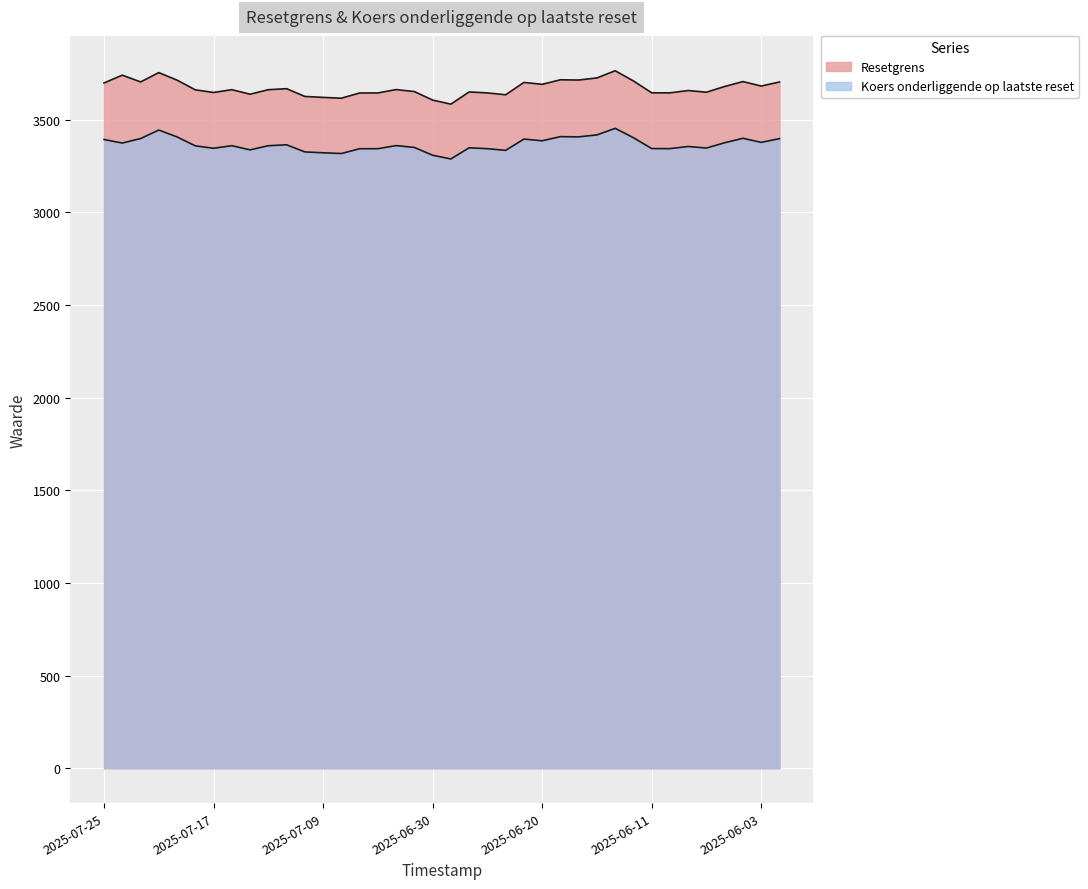

Reading left to right, transcribe all the data shown in this chart.

Resetgrens: 2025-07-25=3697.8	2025-07-24=3739.9	2025-07-23=3703.4	2025-07-22=3753.6	2025-07-21=3713.0	2025-07-18=3660.5	2025-07-17=3646.4	2025-07-16=3661.4	2025-07-15=3637.0	2025-07-14=3661.4	2025-07-11=3666.8	2025-07-10=3625.0	2025-07-09=3619.9	2025-07-08=3615.4	2025-07-07=3643.7	2025-07-03=3643.8	2025-07-02=3662.1	2025-07-01=3651.3	2025-06-30=3605.4	2025-06-27=3583.5	2025-06-26=3649.3	2025-06-25=3644.0	2025-06-24=3634.0	2025-06-23=3700.6	2025-06-20=3690.4	2025-06-18=3714.8	2025-06-17=3713.5	2025-06-16=3724.9	2025-06-13=3763.6	2025-06-12=3708.6	2025-06-11=3644.6	2025-06-10=3644.3	2025-06-09=3656.8	2025-06-06=3647.8	2025-06-05=3678.9	2025-06-04=3705.1	2025-06-03=3681.0	2025-06-02=3702.9
Koers onderliggende op laatste reset: 2025-07-25=3392.5	2025-07-24=3373.5	2025-07-23=3397.6	2025-07-22=3443.7	2025-07-21=3406.4	2025-07-18=3358.3	2025-07-17=3345.3	2025-07-16=3359.1	2025-07-15=3336.7	2025-07-14=3359.1	2025-07-11=3364.0	2025-07-10=3325.7	2025-07-09=3321.0	2025-07-08=3316.9	2025-07-07=3342.8	2025-07-03=3342.9	2025-07-02=3359.7	2025-07-01=3349.8	2025-06-30=3307.7	2025-06-27=3287.6	2025-06-26=3348.0	2025-06-25=3343.1	2025-06-24=3333.9	2025-06-23=3395.0	2025-06-20=3385.7	2025-06-18=3408.1	2025-06-17=3406.9	2025-06-16=3417.3	2025-06-13=3452.8	2025-06-12=3402.4	2025-06-11=3343.7	2025-06-10=3343.4	2025-06-09=3354.9	2025-06-06=3346.6	2025-06-05=3375.1	2025-06-04=3399.2	2025-06-03=3377.1	2025-06-02=3397.2